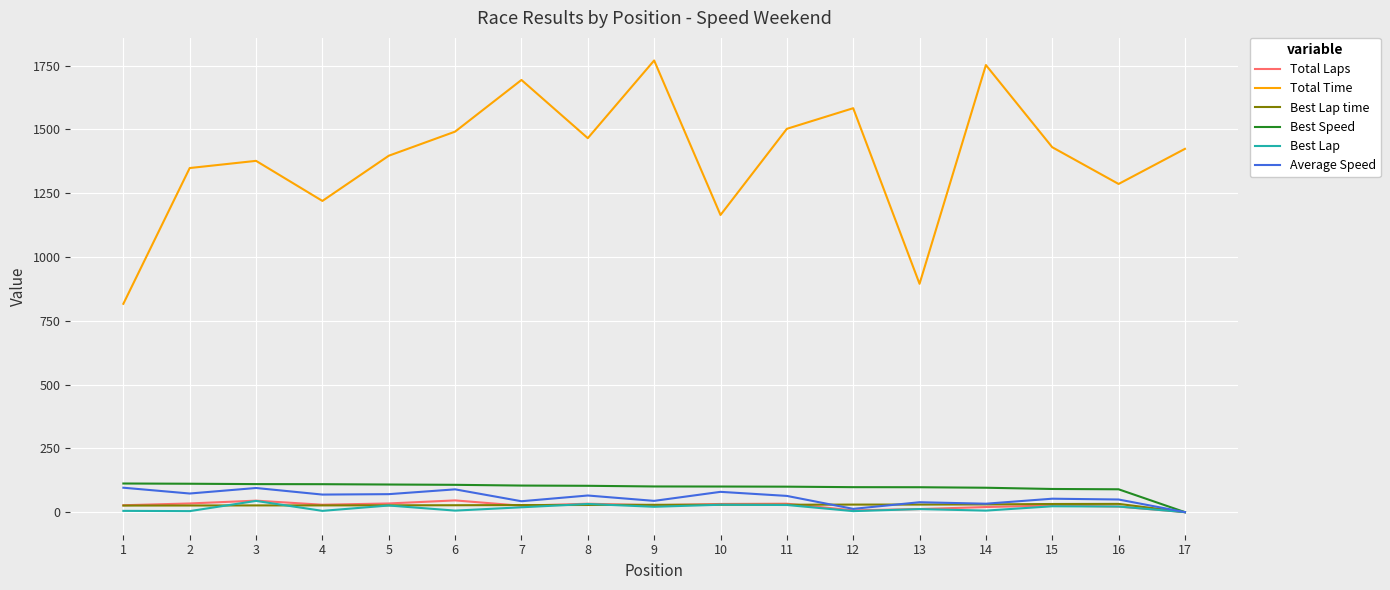

Which series has the largest total across all categories?

Total Time